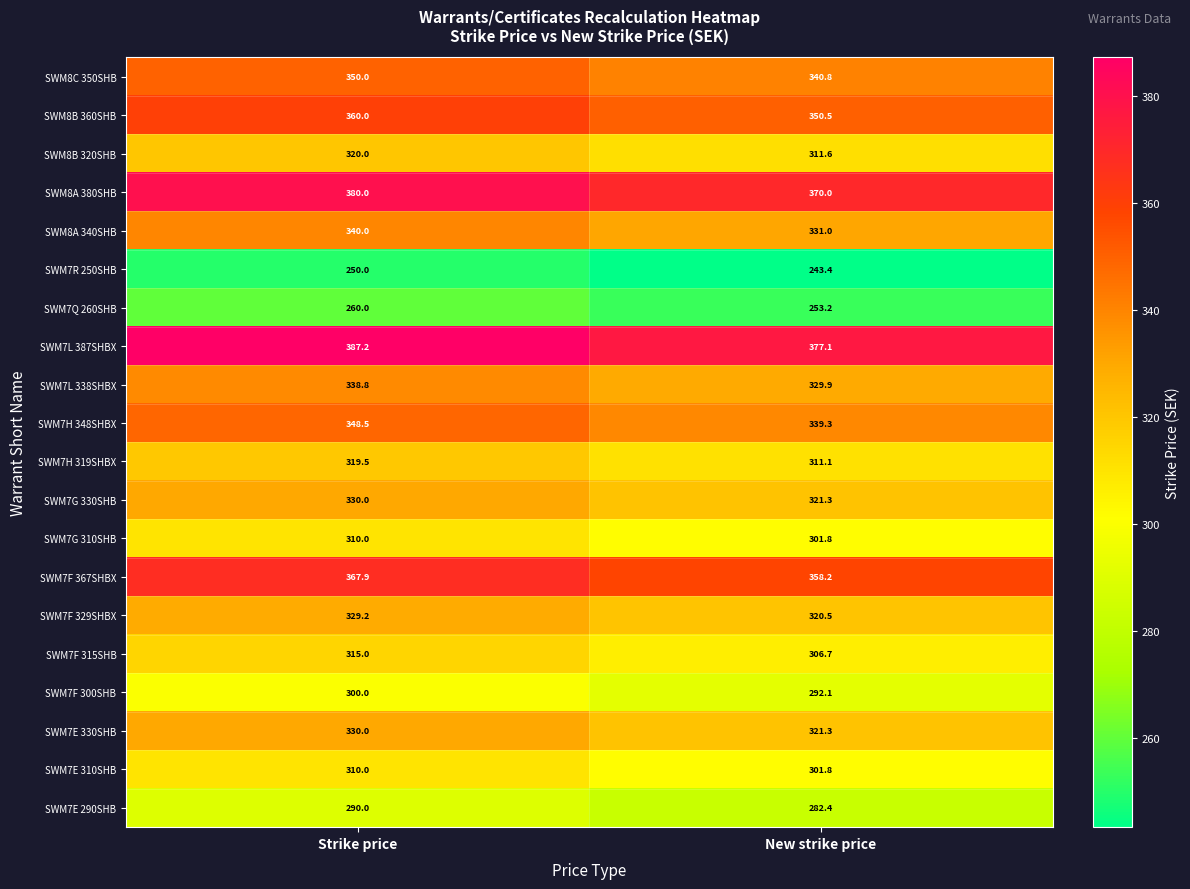

At which category is the sum across all series the highest?

Strike price